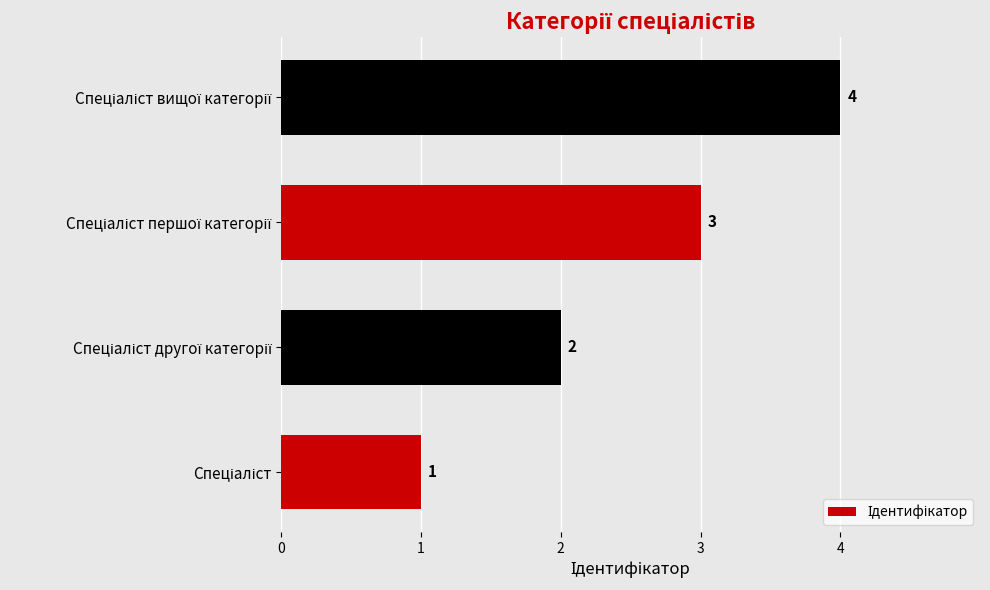

What is the sum of all values?

10